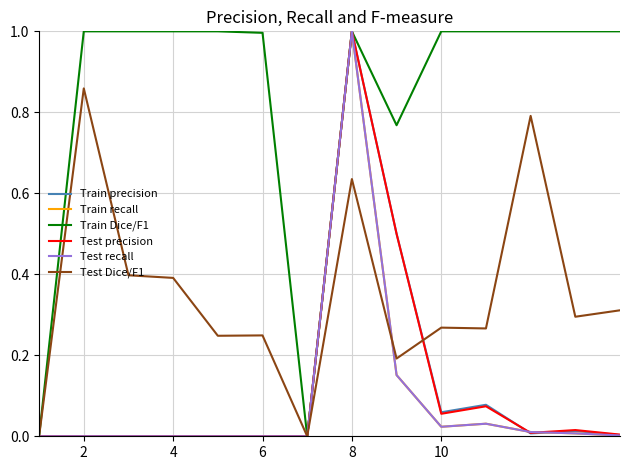

Which series has the largest total across all categories?

Train Dice/F1